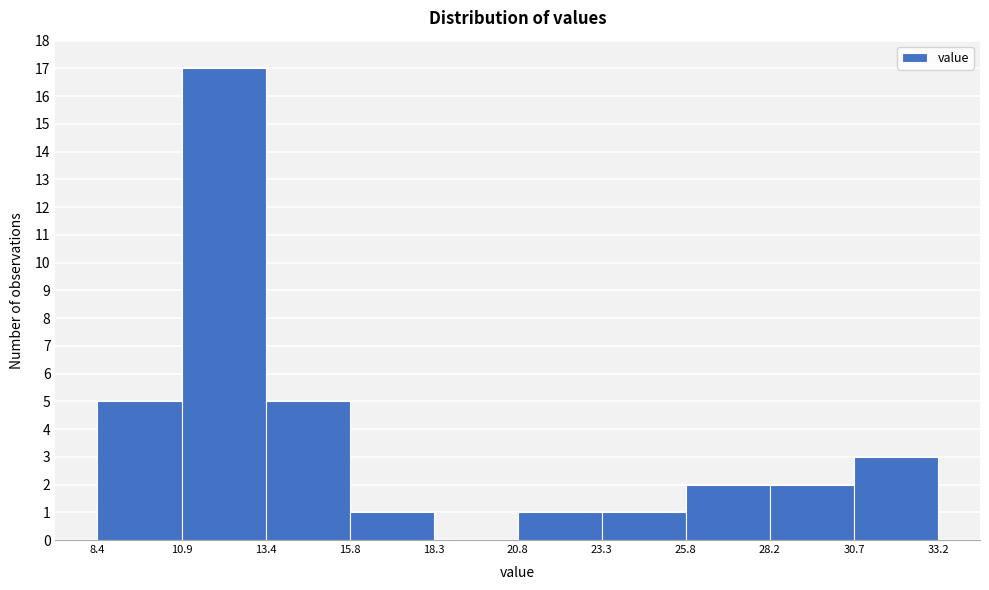

What is the height of the bar covering 20.8 to 23.3 on the x-axis? The values are not printed on the chart, so give them approximately, as read against the axis.

1